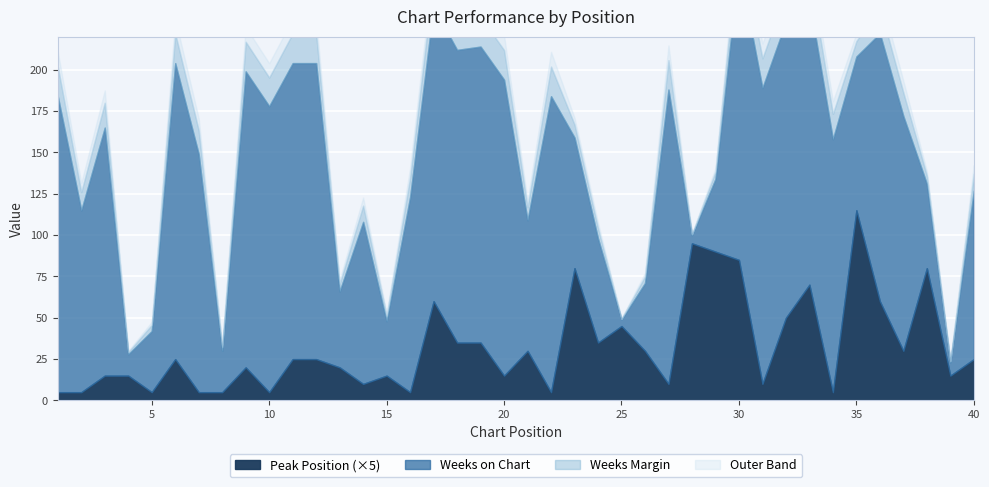

The value of Peak Position at 40 is 5. True or false?

True